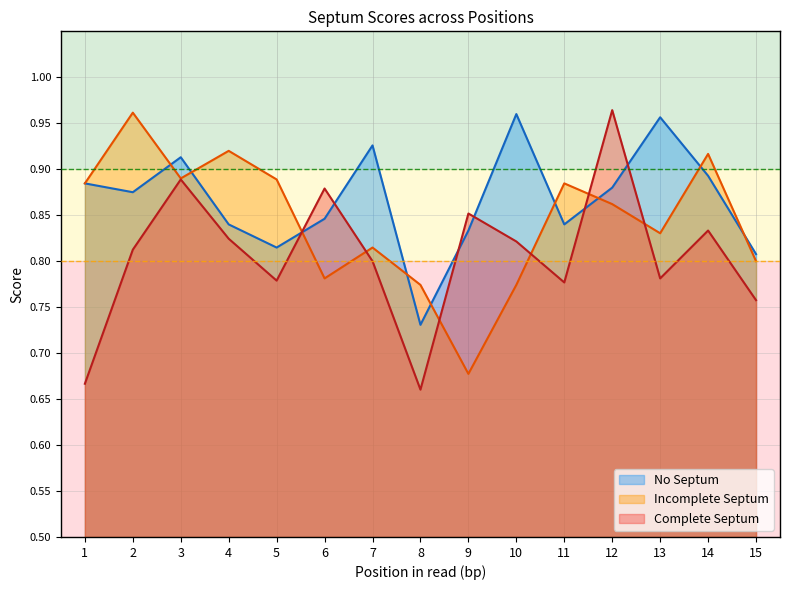

How many No Septum values are between 0 and 1?

15